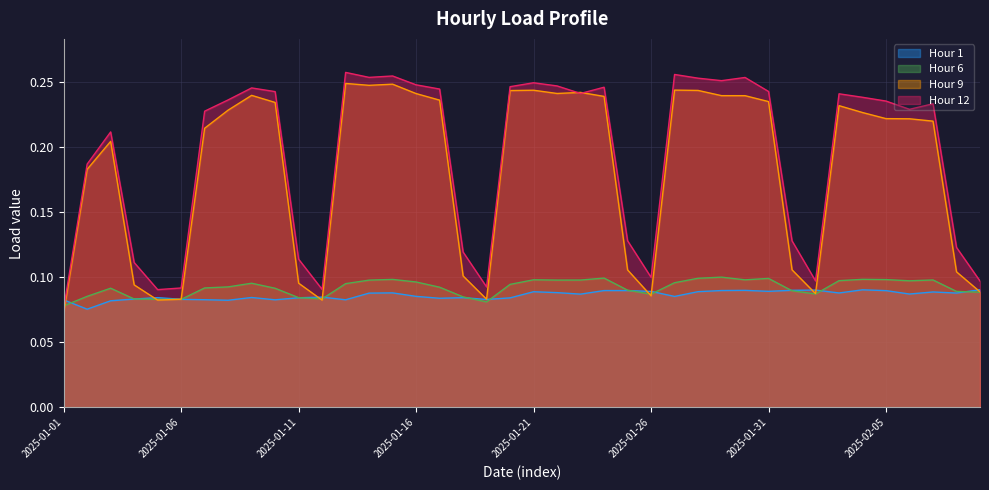

At which label is Hour 6 closest to 0?

2025-01-01